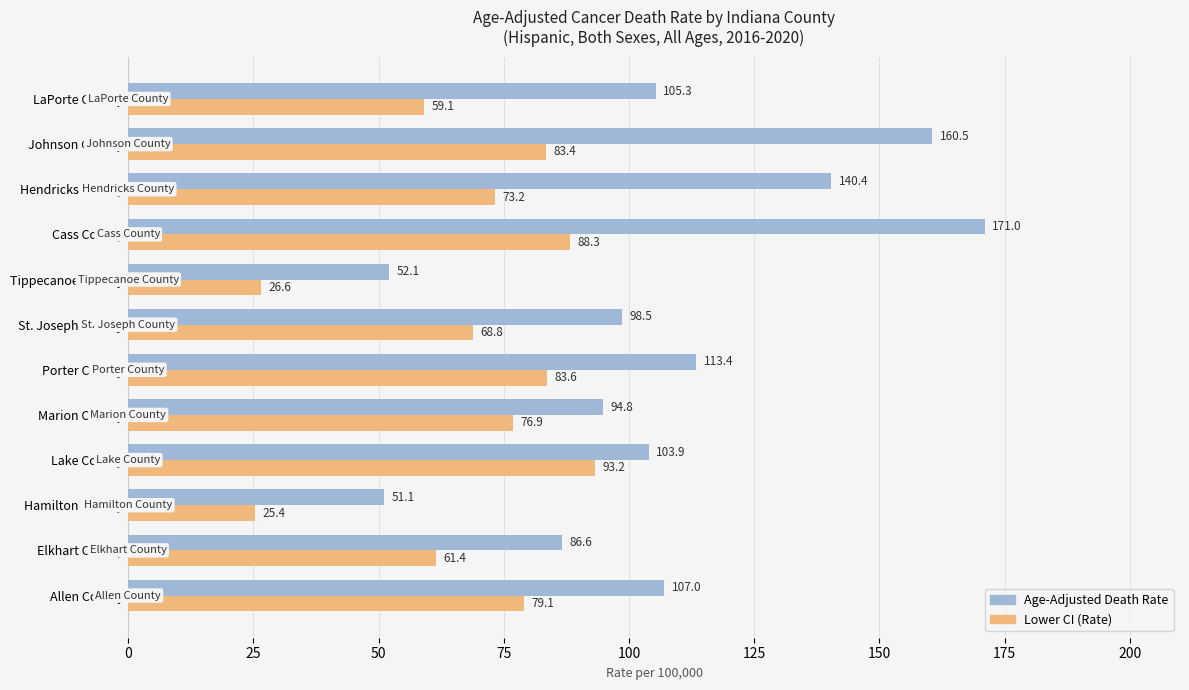

The Lower CI (Rate) series shows 93.2 at Lake County. True or false?

True